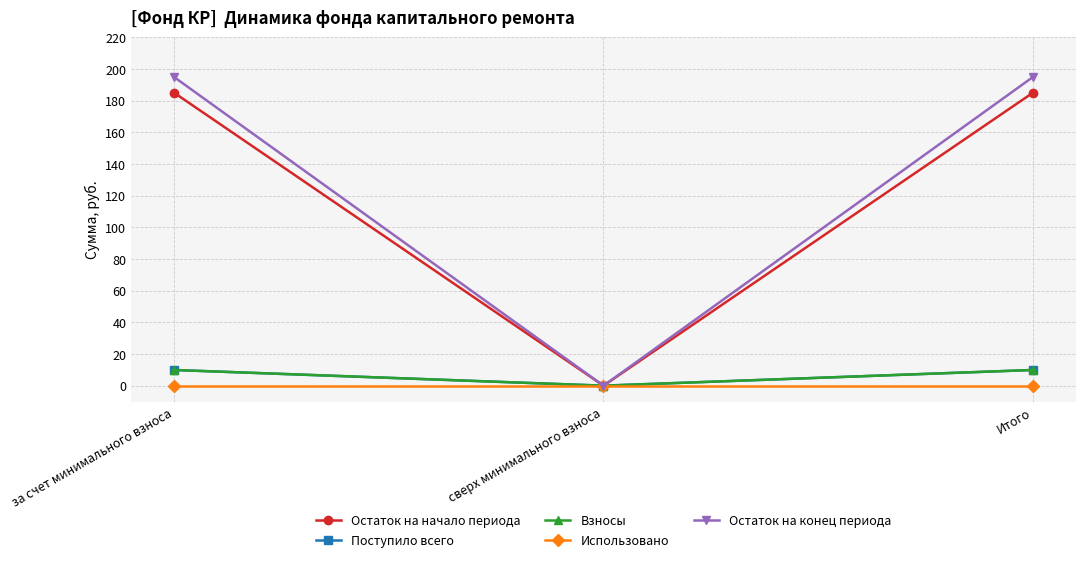

Is this an area chart (filled region under the line)?

No